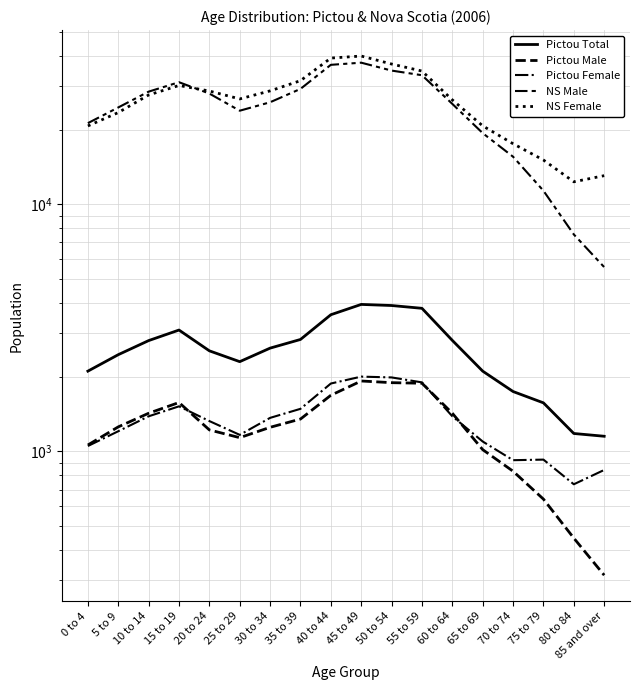

What position from the right is 80 to 84?

2